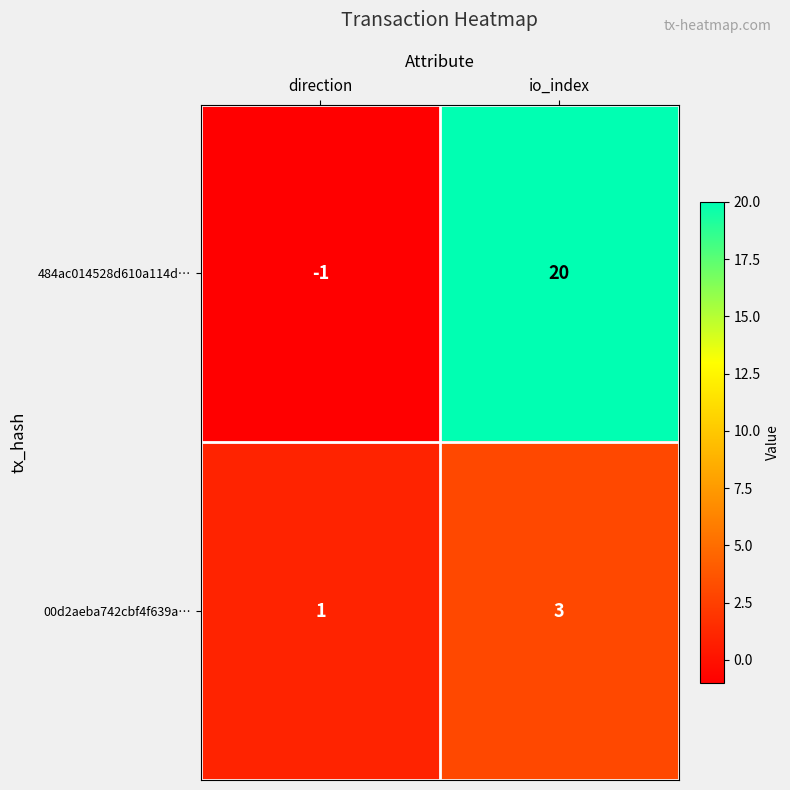

Reading left to right, list all the values displayed in this chart.

484ac014528d610a114d…: -1	20
00d2aeba742cbf4f639a…: 1	3